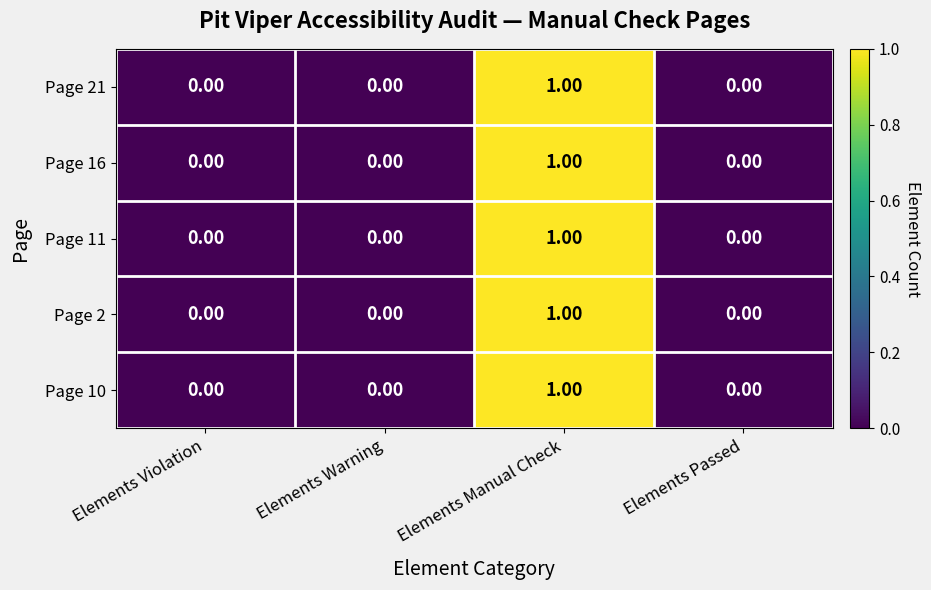

Which category has the highest value in the Page 11 series?

Elements Manual Check